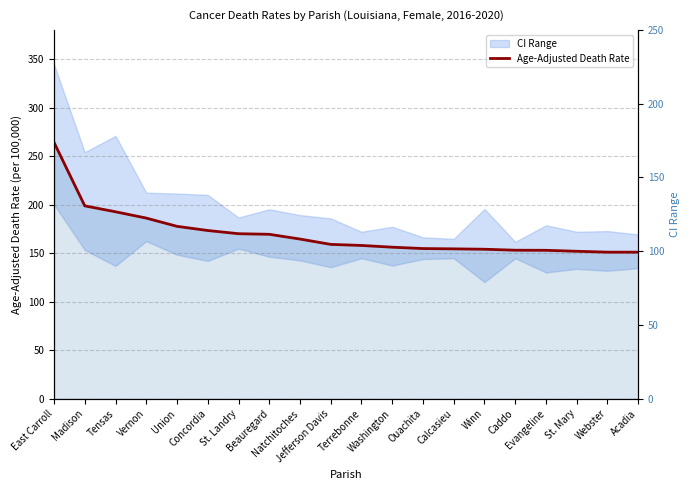

Where is the data nearest to the value 207?

Madison